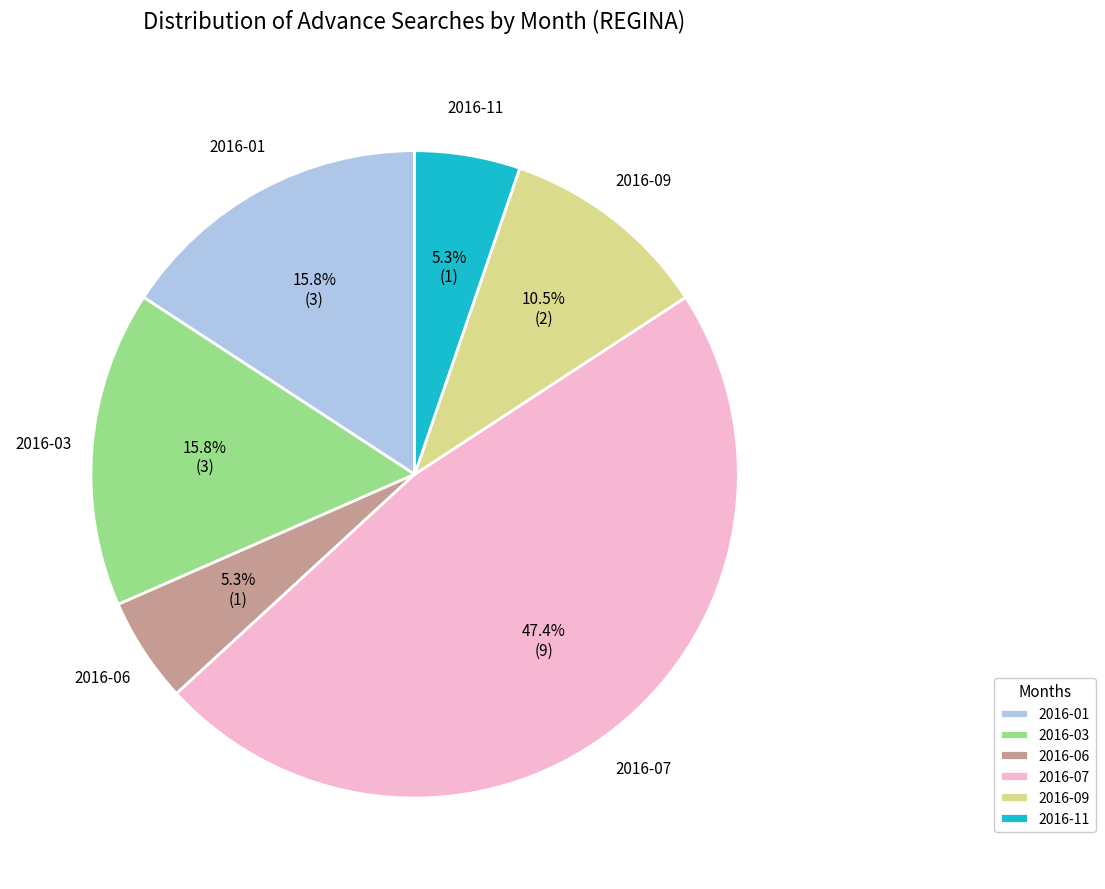

Does any single category account for the majority?

No